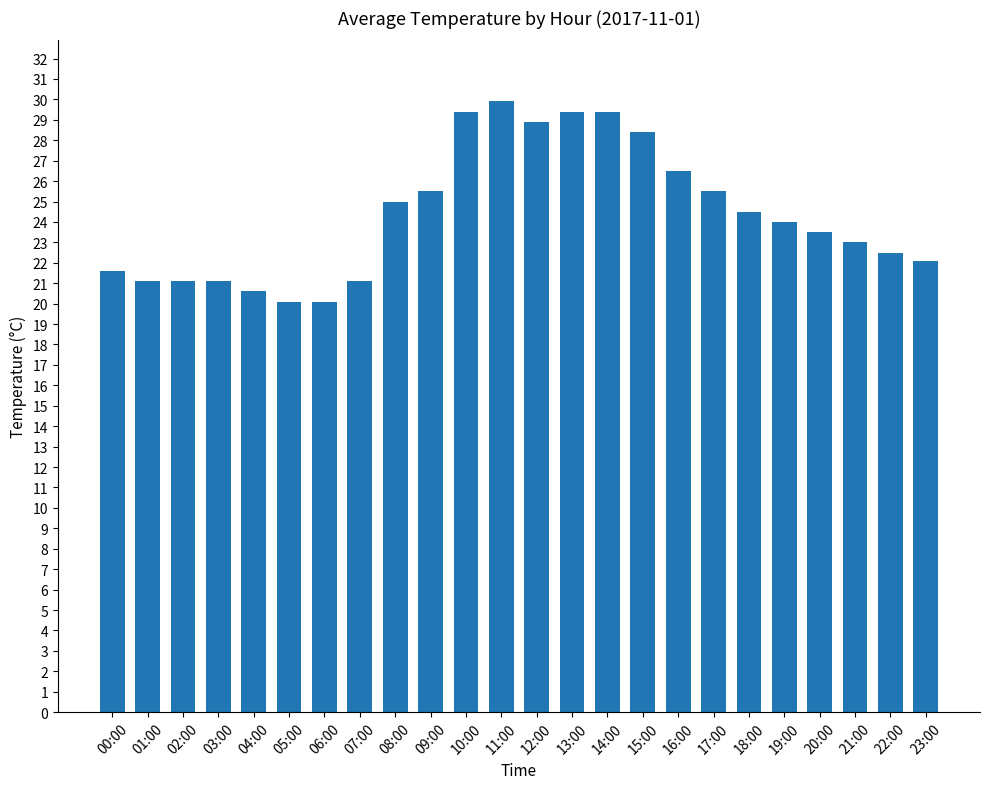

Reading left to right, list all the values displayed in this chart.

00:00=21.6	01:00=21.1	02:00=21.1	03:00=21.1	04:00=20.6	05:00=20.1	06:00=20.1	07:00=21.1	08:00=25.0	09:00=25.5	10:00=29.4	11:00=29.9	12:00=28.9	13:00=29.4	14:00=29.4	15:00=28.4	16:00=26.5	17:00=25.5	18:00=24.5	19:00=24.0	20:00=23.5	21:00=23.0	22:00=22.5	23:00=22.1